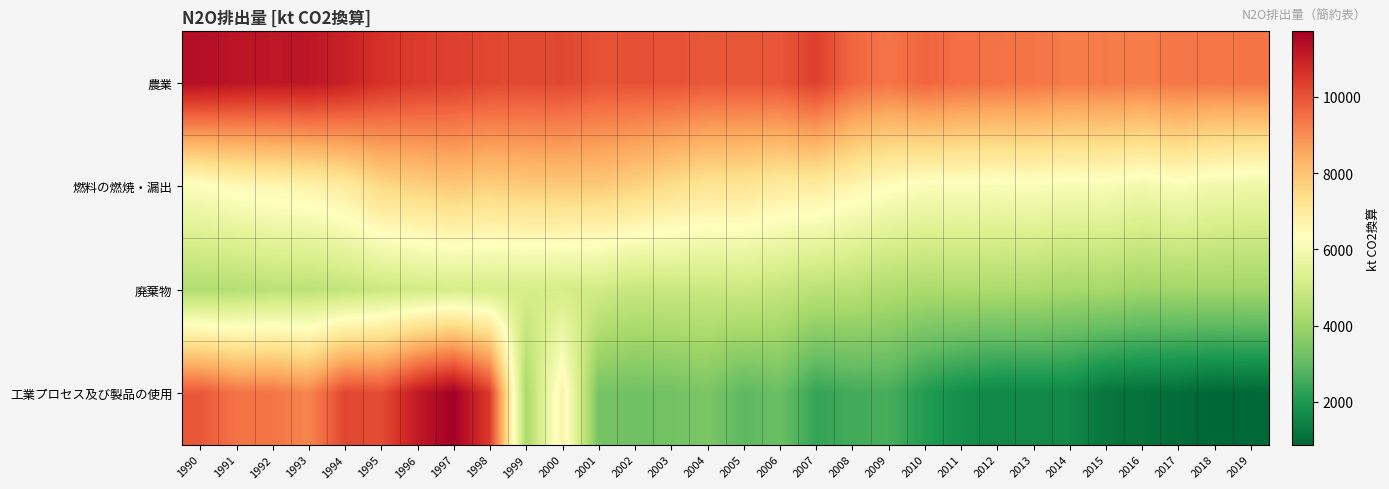

Reading left to right, extract all data points from this chart.

農業: 1990=11362.3	1991=11223.7	1992=11168.0	1993=11177.0	1994=10970.2	1995=10597.8	1996=10434.3	1997=10339.4	1998=10214.9	1999=10154.7	2000=10207.1	2001=10019.5	2002=10030.1	2003=10023.2	2004=9918.4	2005=9915.1	2006=9952.6	2007=10339.4	2008=9649.1	2009=9416.4	2010=9665.6	2011=9507.0	2012=9442.4	2013=9397.8	2014=9274.0	2015=9308.8	2016=9257.8	2017=9385.4	2018=9348.8	2019=9413.7
燃料の燃焼・漏出: 1990=6215.5	1991=6463.0	1992=6581.8	1993=6703.2	1994=6948.1	1995=7521.1	1996=7699.2	1997=7889.5	1998=7722.2	1999=7844.4	2000=7846.8	2001=7847.5	2002=7662.3	2003=7411.3	2004=7185.5	2005=7176.1	2006=6946.5	2007=6925.8	2008=6640.1	2009=6349.8	2010=6166.5	2011=6186.5	2012=6148.2	2013=6191.4	2014=6082.4	2015=6130.7	2016=5929.7	2017=6137.4	2018=5909.2	2019=5807.7
廃棄物: 1990=4387.4	1991=4460.7	1992=4604.2	1993=4604.1	1994=4744.1	1995=4945.9	1996=5058.4	1997=5166.5	1998=5167.7	1999=5168.9	2000=5131.8	2001=5063.1	2002=4820.9	2003=4875.4	2004=4880.5	2005=4945.3	2006=4795.3	2007=4594.9	2008=4556.2	2009=4358.5	2010=4275.6	2011=4319.6	2012=4280.3	2013=4289.7	2014=4139.5	2015=4187.6	2016=4043.4	2017=4079.5	2018=4071.4	2019=4071.0
工業プロセス及び製品の使用: 1990=9910.7	1991=9433.1	1992=9398.9	1993=9131.1	1994=10208.6	1995=10114.0	1996=11117.3	1997=11721.1	1998=10428.2	1999=4218.6	2000=6719.8	2001=3358.2	2002=3222.2	2003=3267.6	2004=3423.4	2005=2926.0	2006=3142.8	2007=2342.3	2008=2541.3	2009=2618.7	2010=2088.0	2011=1777.2	2012=1600.3	2013=1617.8	2014=1605.7	2015=1199.4	2016=1104.6	2017=1019.7	2018=875.8	2019=924.6